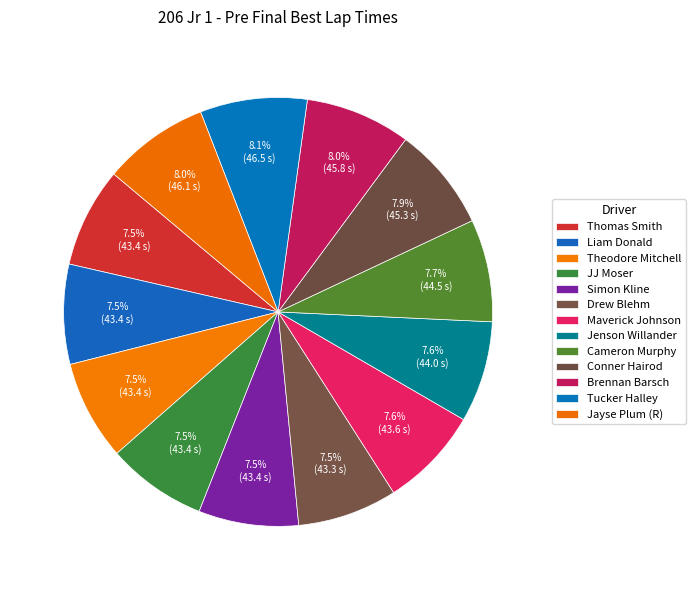

How many segments does this pie chart have?

13